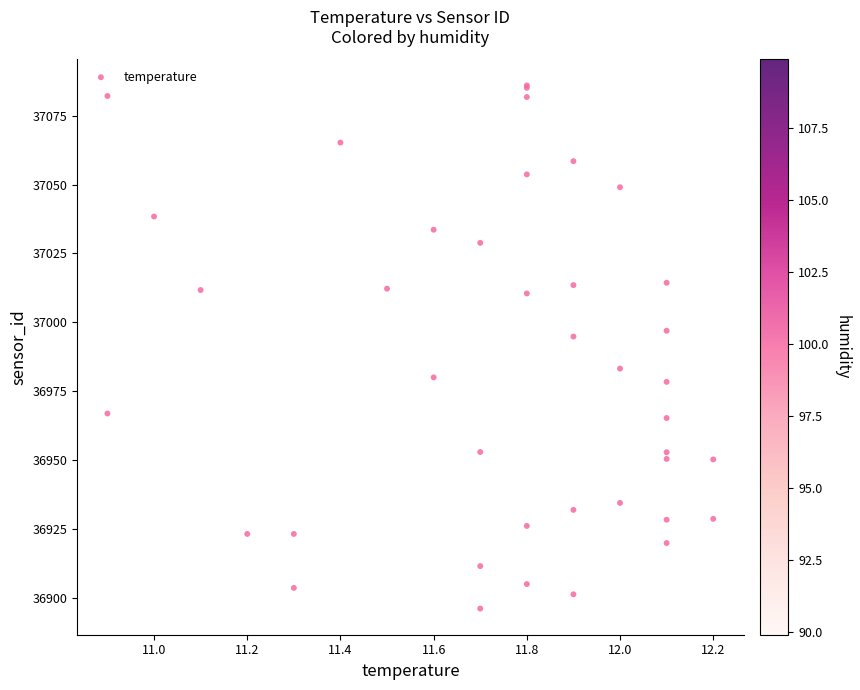

What Y value in the scatter plot is closest to 36991?

36994.8